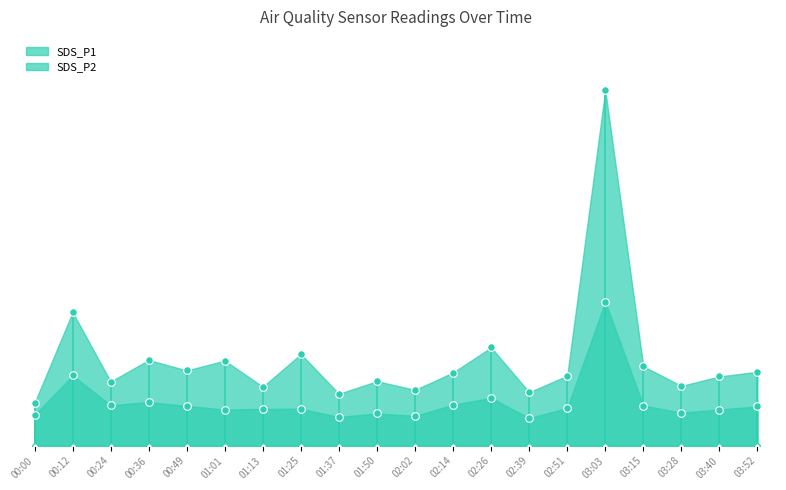

What are all the series names shown in the legend?

SDS_P1, SDS_P2